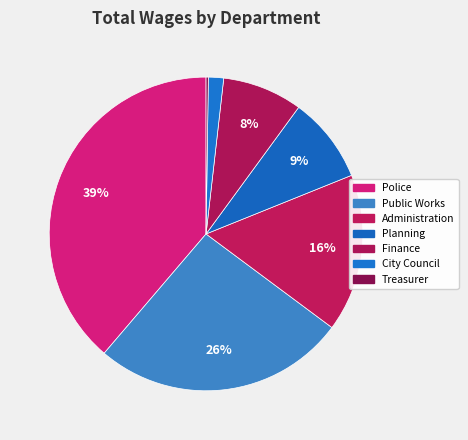

To the nearest percent, what portion does Public Works represent?

26%